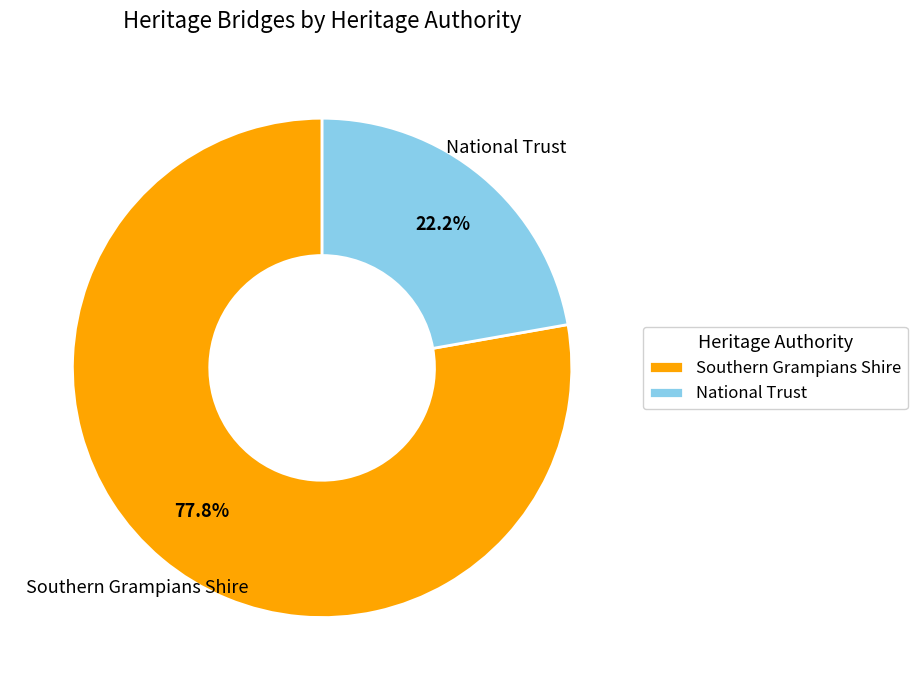

What is the total percentage of National Trust and Southern Grampians Shire?

100.0%